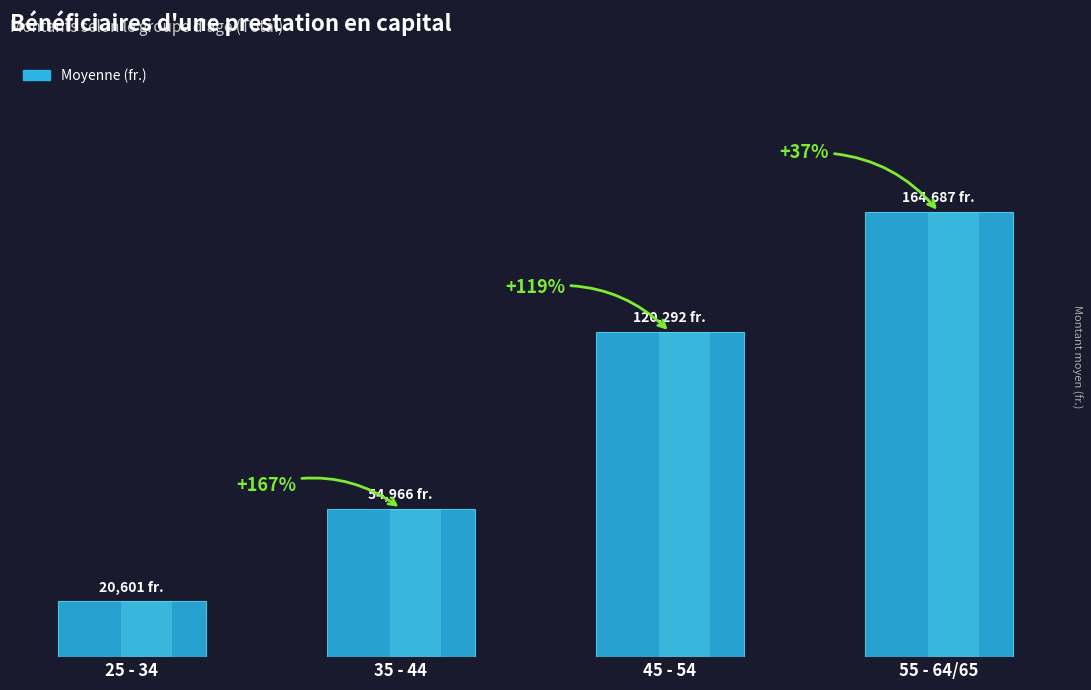

How many bars are there in total?

4